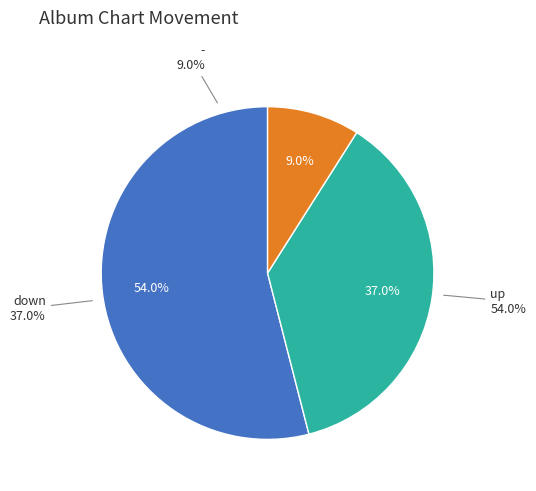

True or false: down accounts for 31% of the total.

False